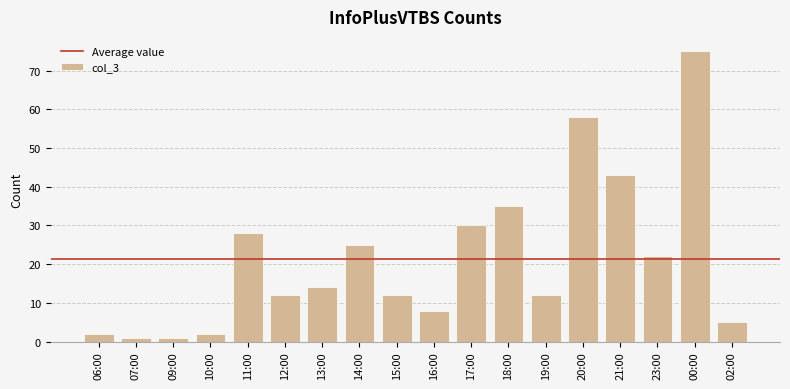

What position from the right is 15:00?

10